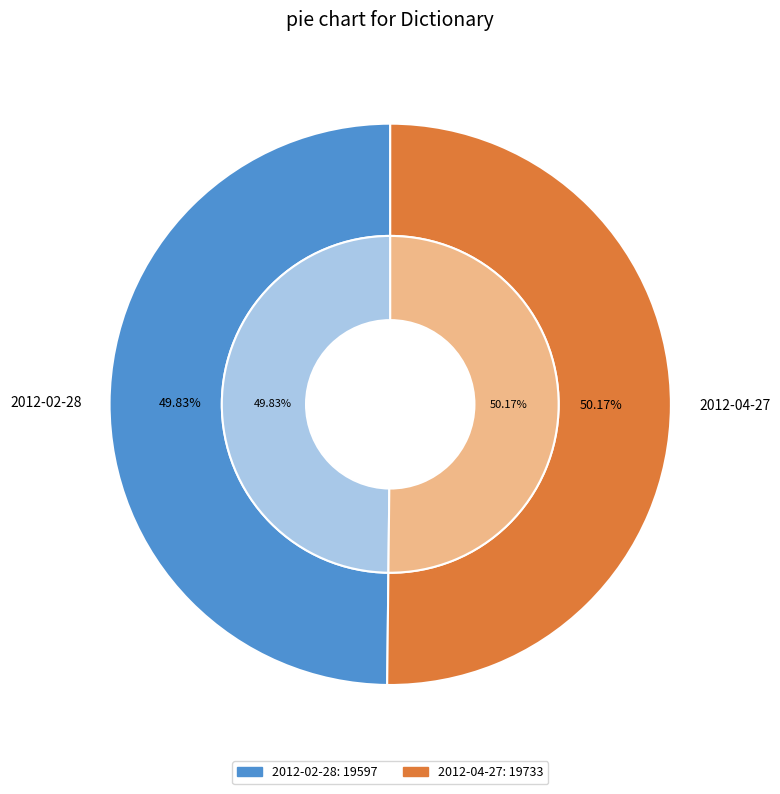

To the nearest percent, what portion does 2012-04-27 represent?

50%